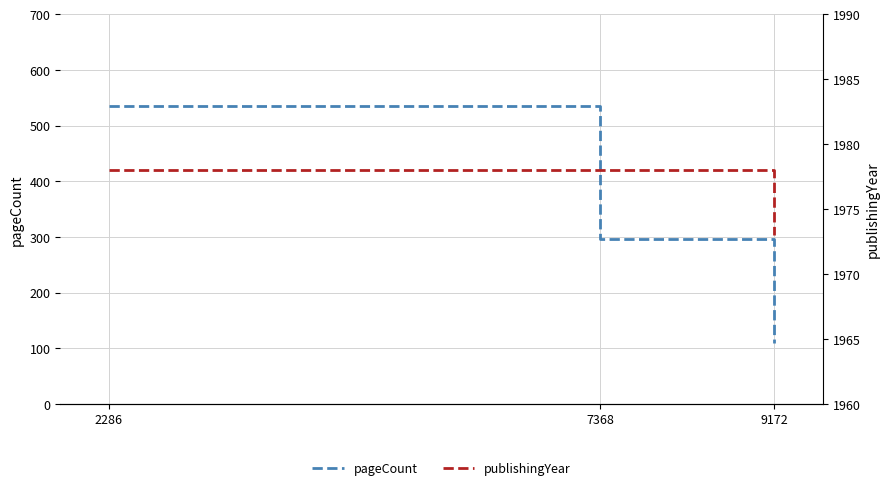

Count the pageCount values in the range 110 to 536.

3